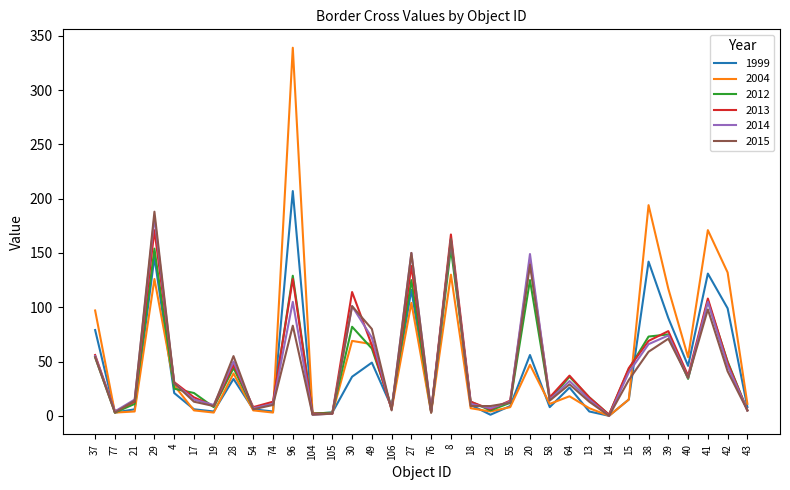

How many lines are shown in the chart?

6